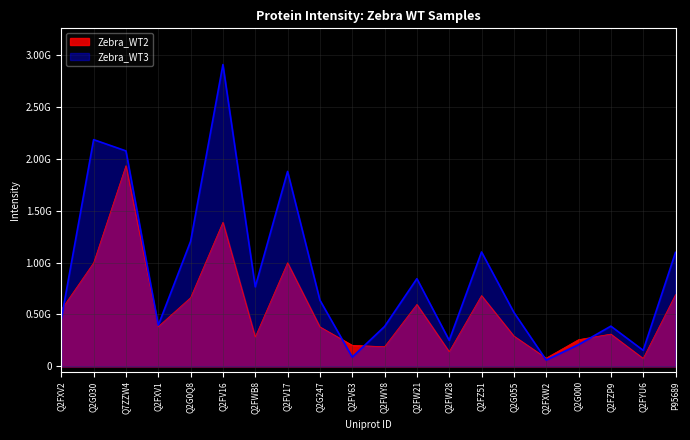

How many data points in Zebra_WT2 are above 383170000?

9